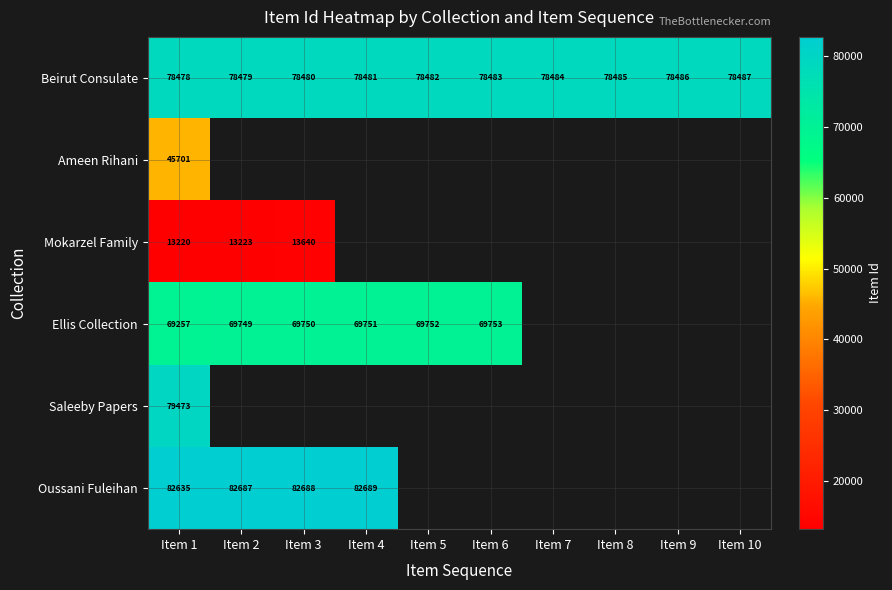

What is the minimum value shown in the chart?

13220.0